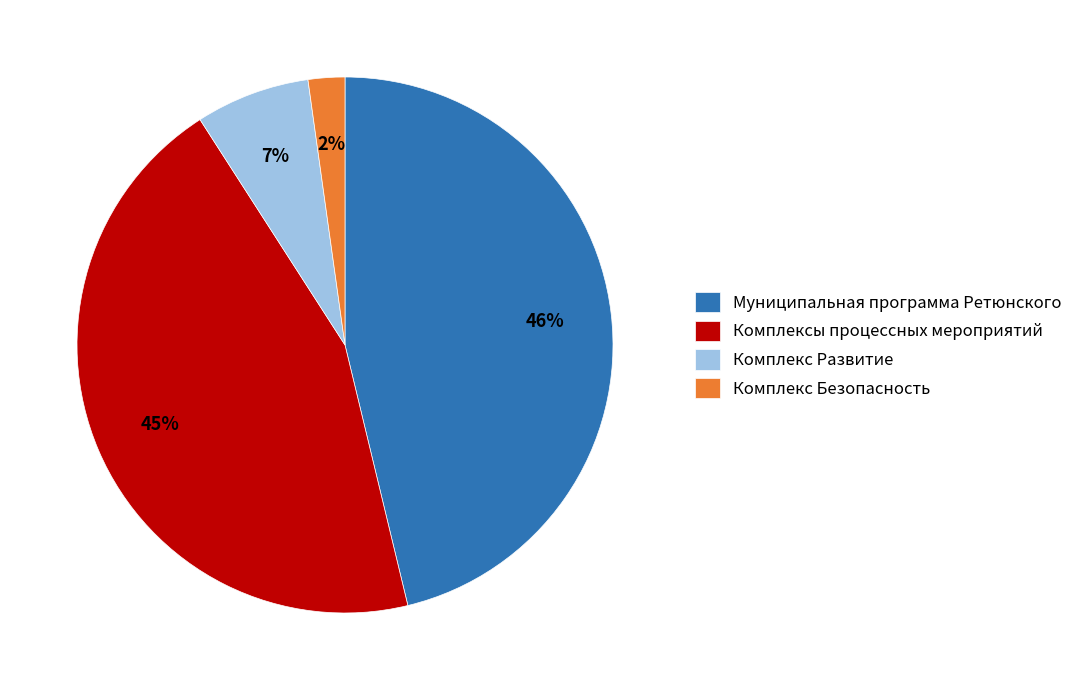

True or false: Муниципальная программа Ретюнского accounts for 61% of the total.

False